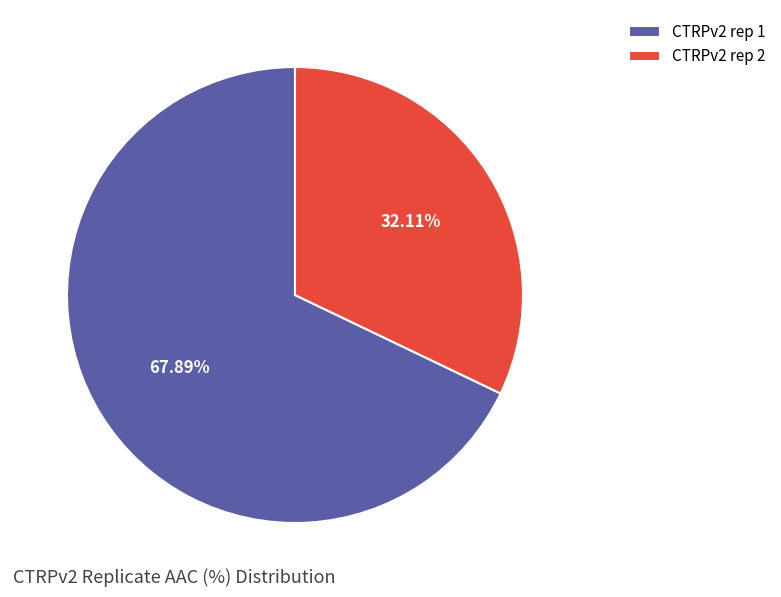

Count the number of slices in the pie.

2